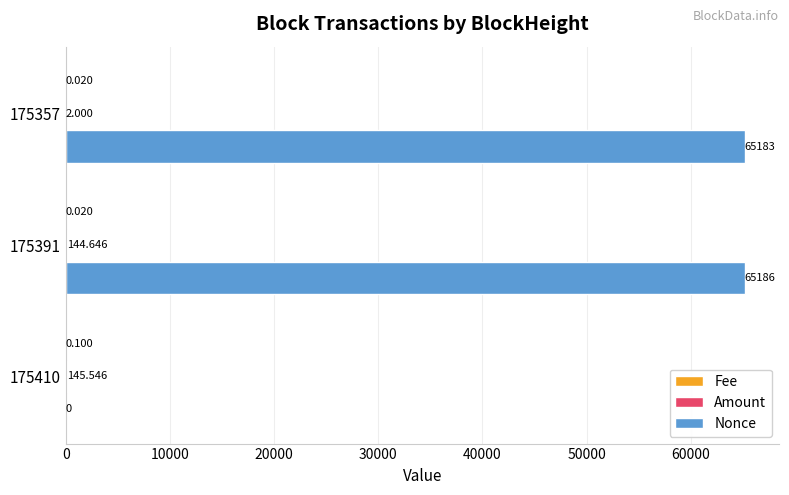

Between 175410 and 175357, which series saw the biggest shift?

Nonce